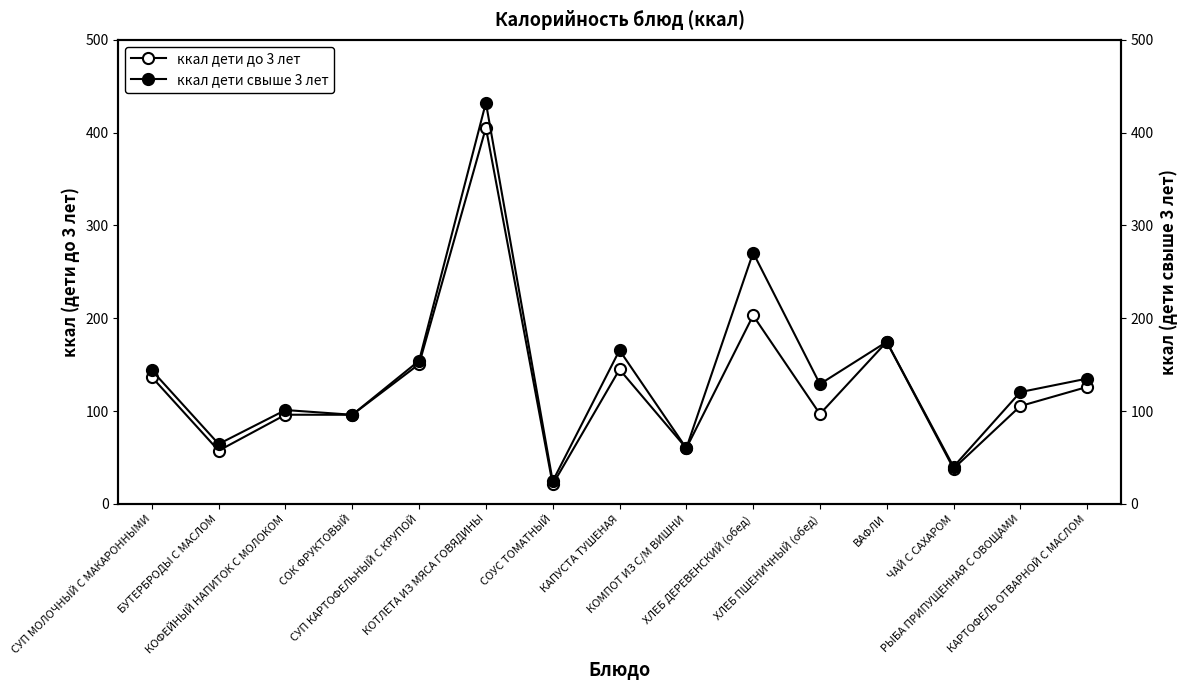

In ккал дети до 3 лет, how many points are lower than both neighbors (excluding endpoints)?

6